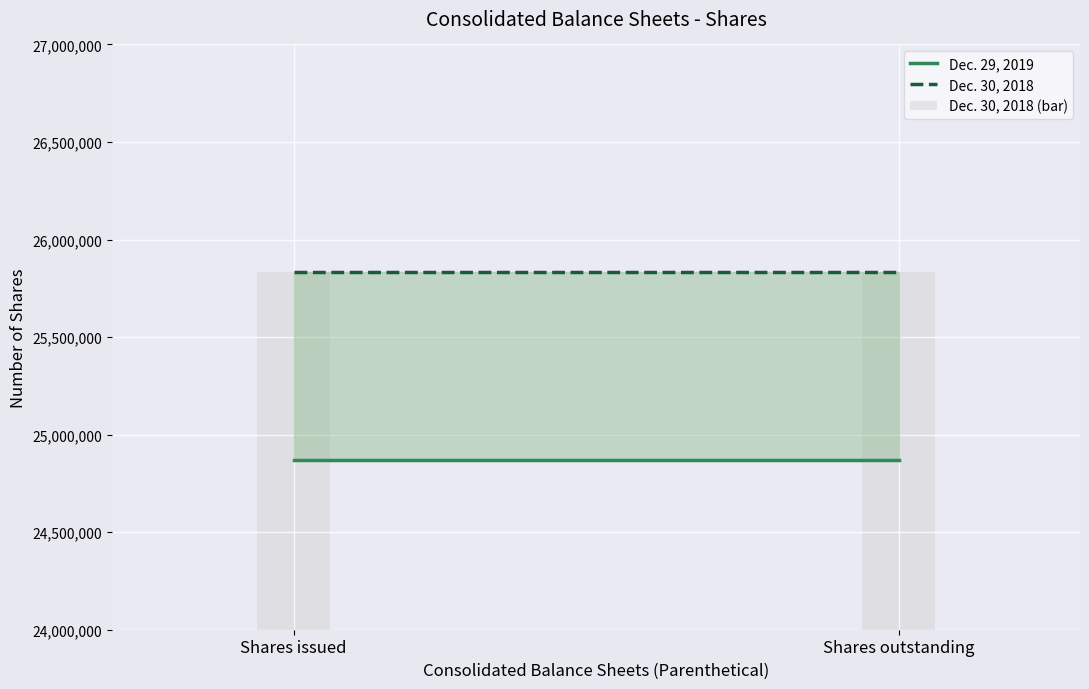

Which category has the highest value in the Dec. 30, 2018 series?

Shares issued